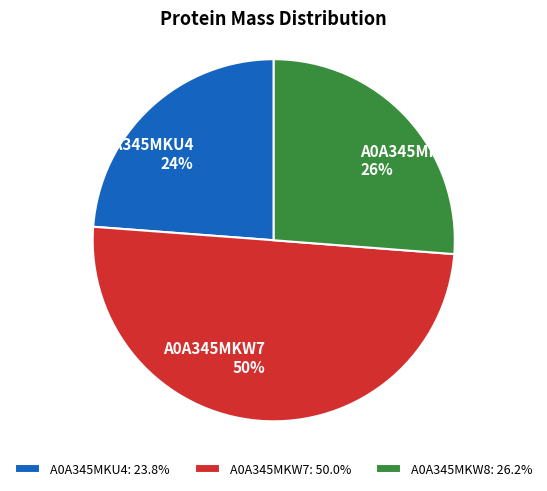

Approximately how many times larger is the value at A0A345MKW8 compared to A0A345MKU4?

1.1